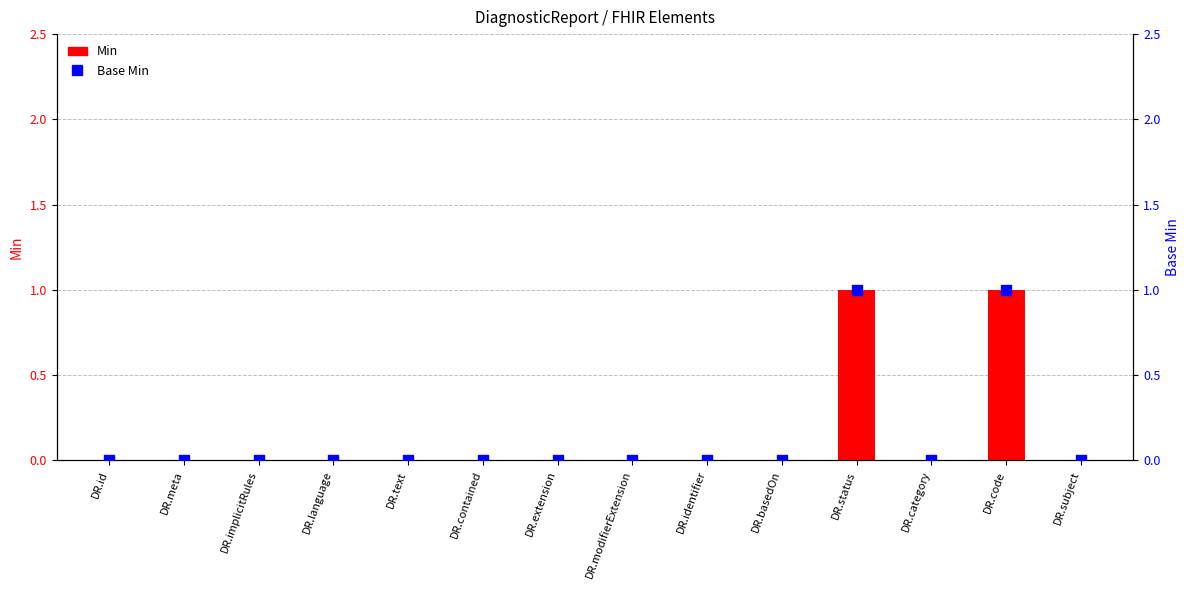

At which category is the sum across all series the highest?

DR.status